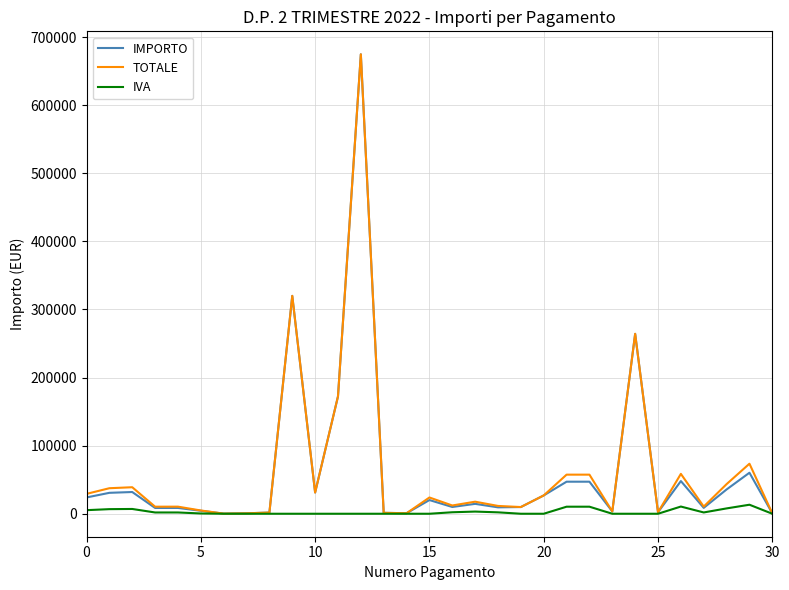

Which series has the largest range (max minus min)?

IMPORTO